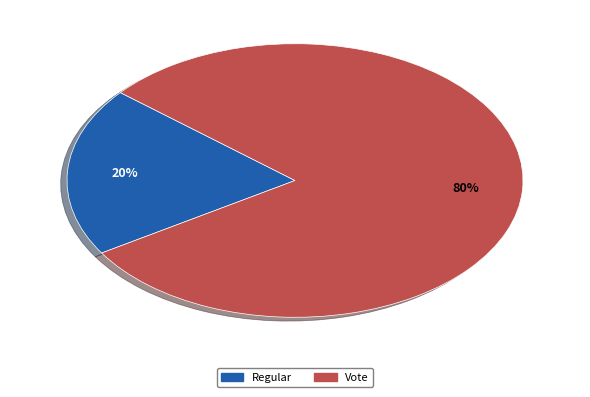

To the nearest percent, what portion does Regular represent?

20%